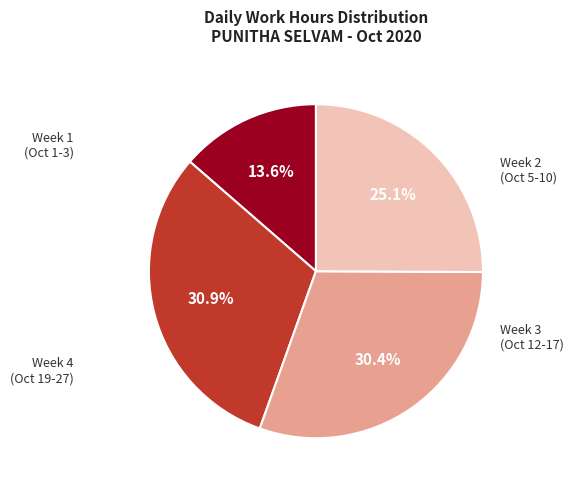

Is there any slice that represents more than half of the pie?

No